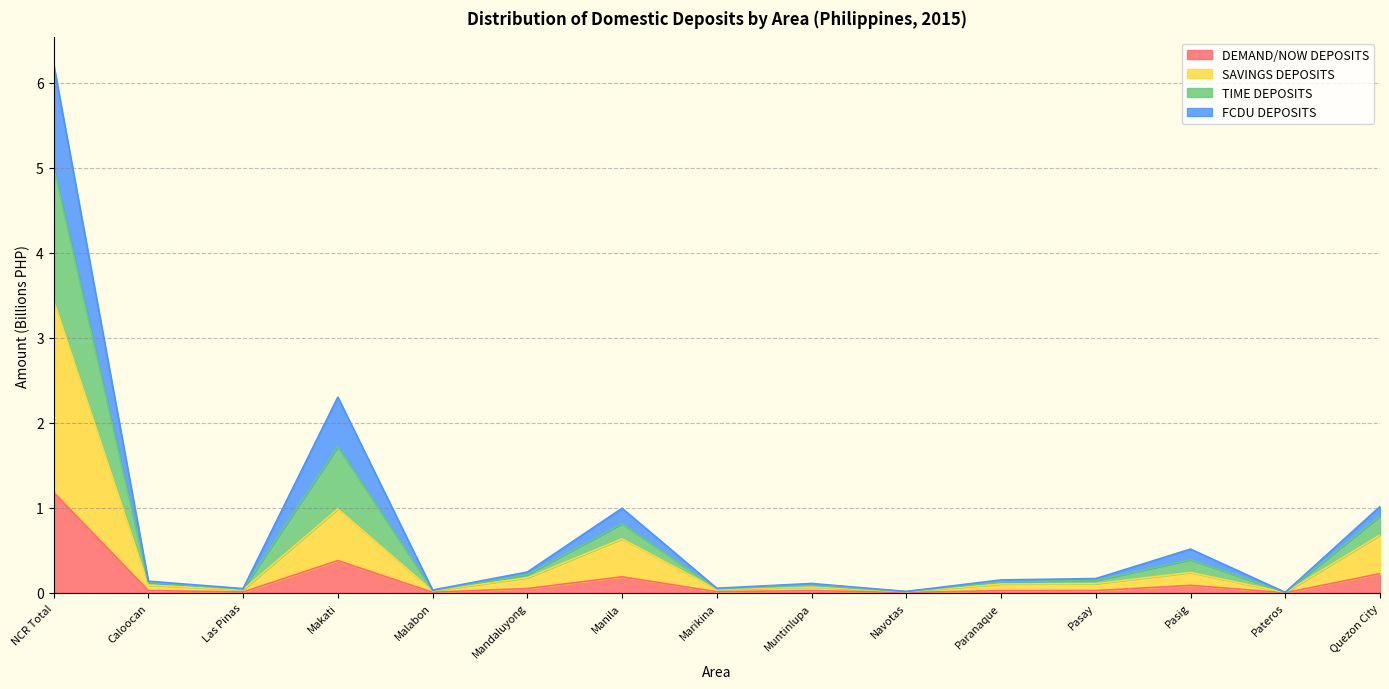

What is the total value across all series at Manila?

1.0